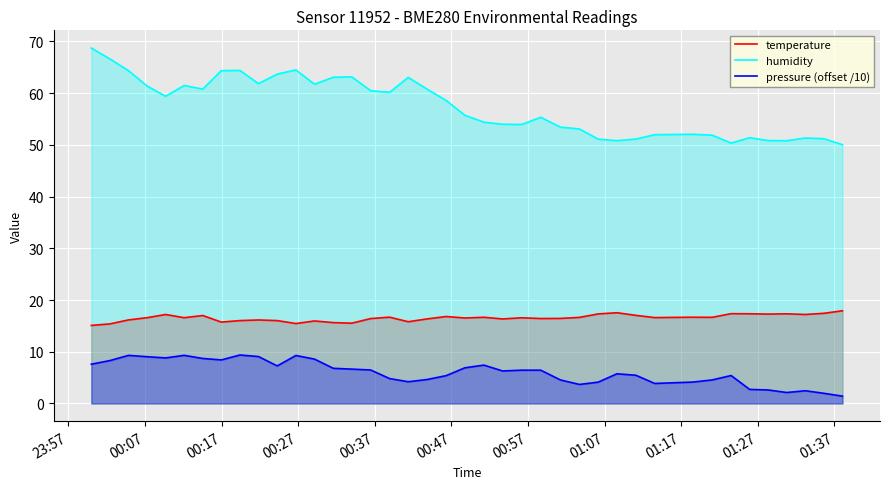

Which series has the largest total across all categories?

humidity